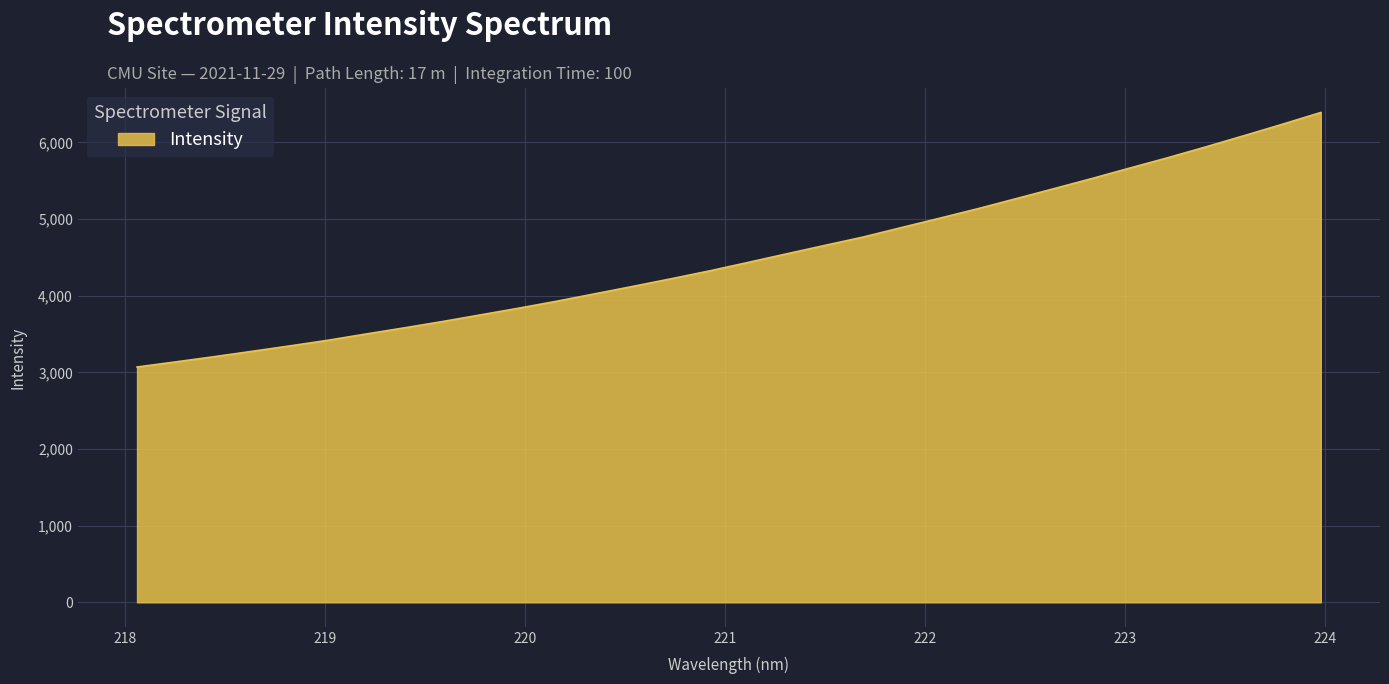

What is the maximum value shown in the chart?

6390.5